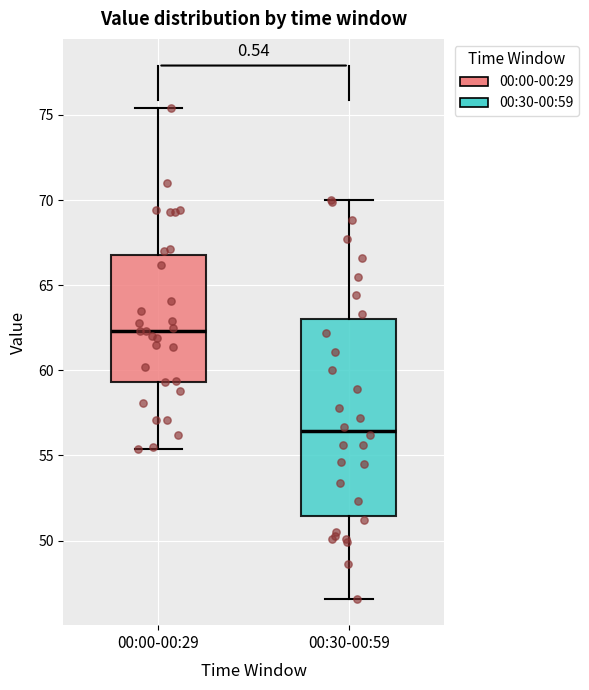

Where does the upper whisker of the box for 00:30-00:59 end on the y-axis? The values are not printed on the chart, so give them approximately, as read against the axis.

70.0